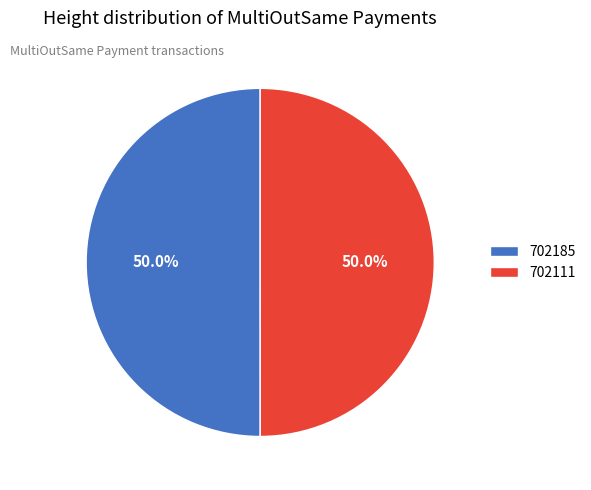

Approximately how many times larger is the value at 702185 compared to 702111?

1.0